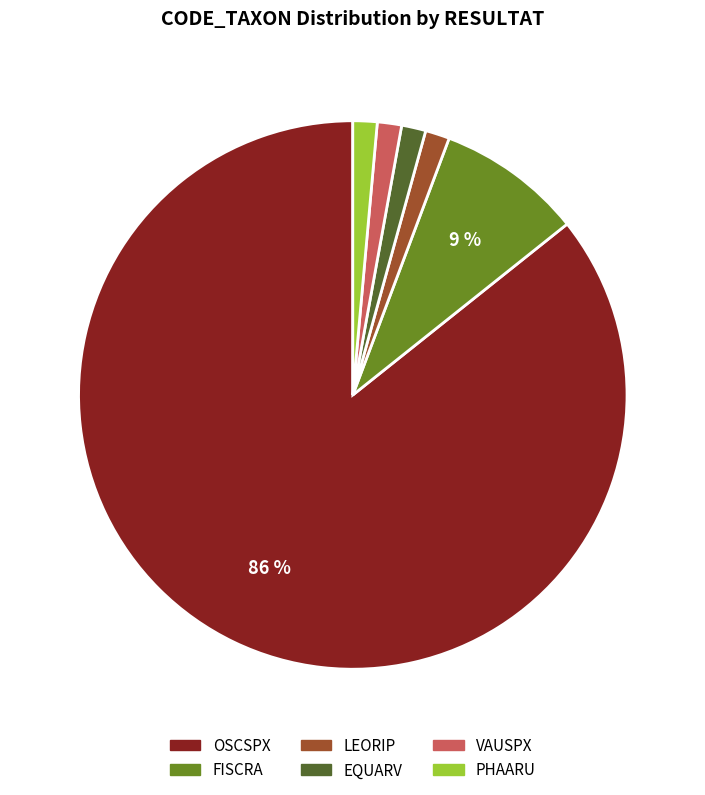

What is the majority slice?

OSCSPX